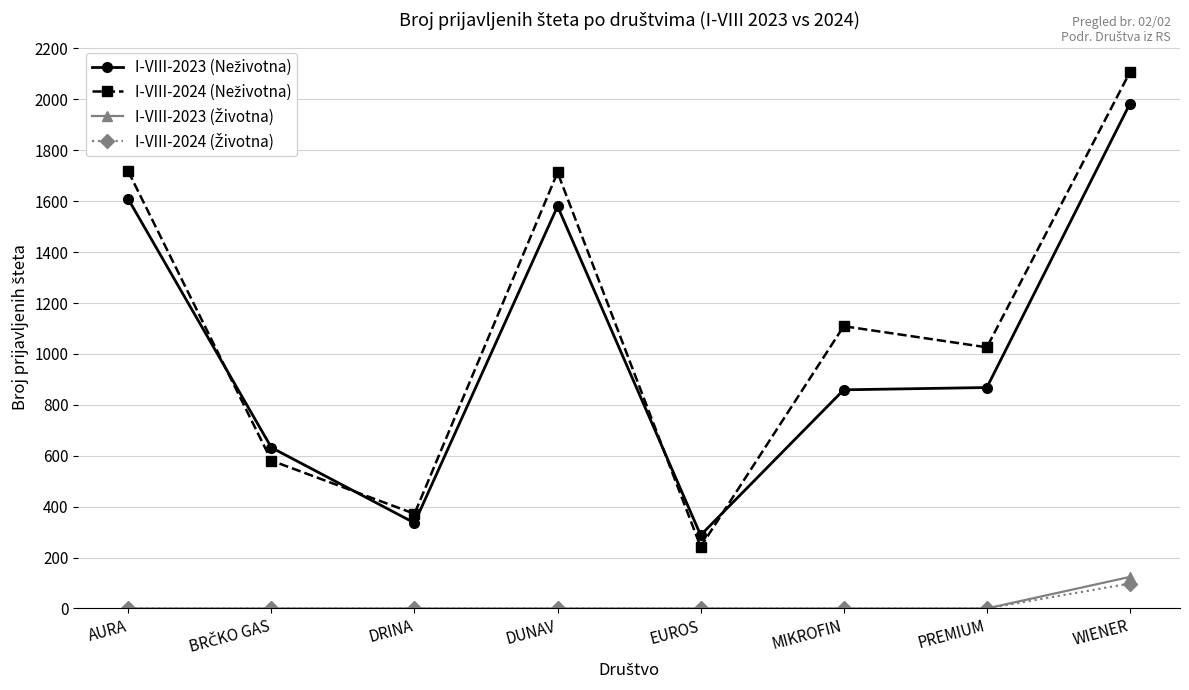

Which label corresponds to the largest value in the chart?

WIENER